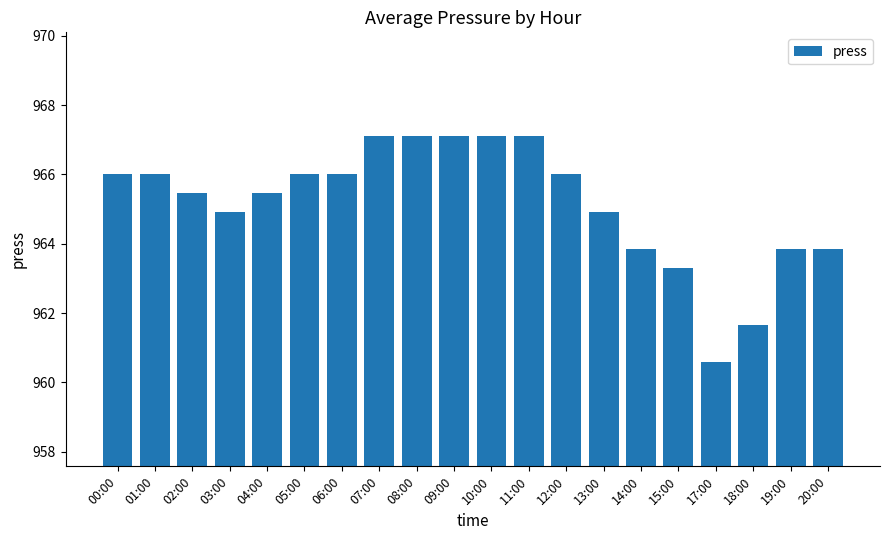

What is the ratio of the value at 13:00 to the value at 17:00?

1.0